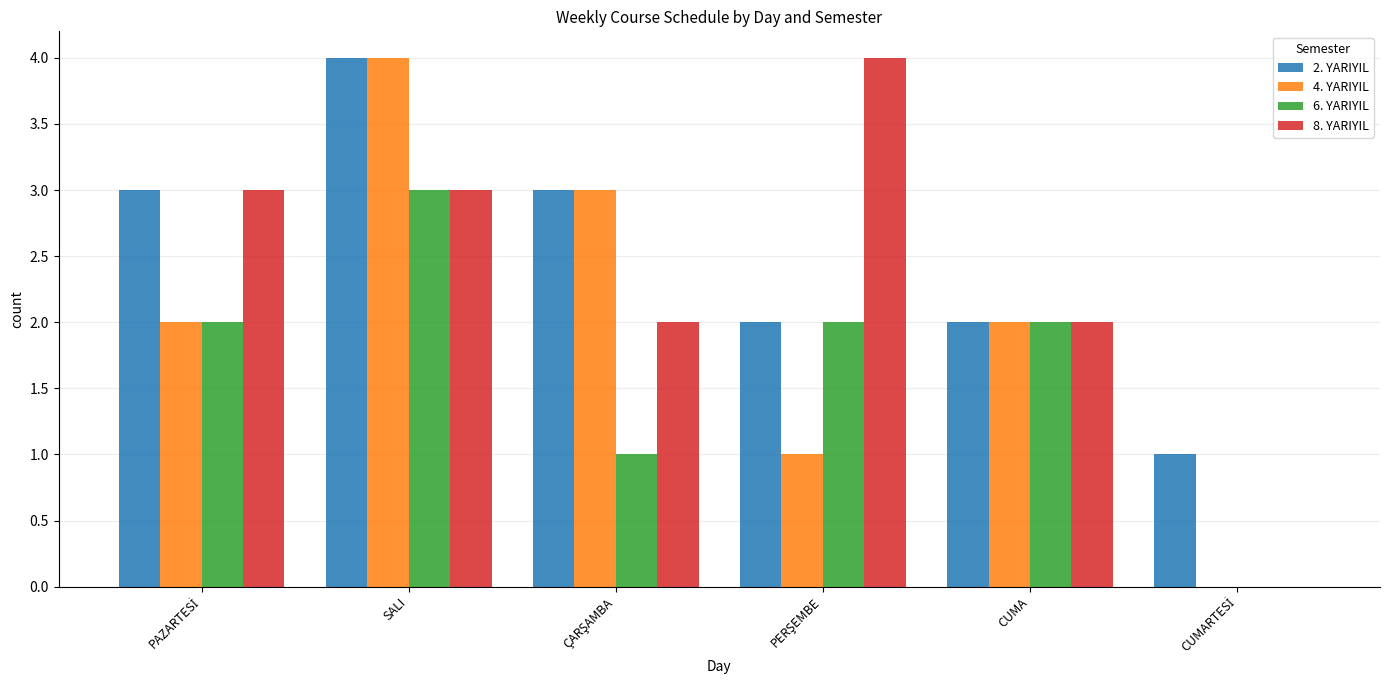

What is the sum of the 6. YARIYIL values at SALI and CUMA?

5